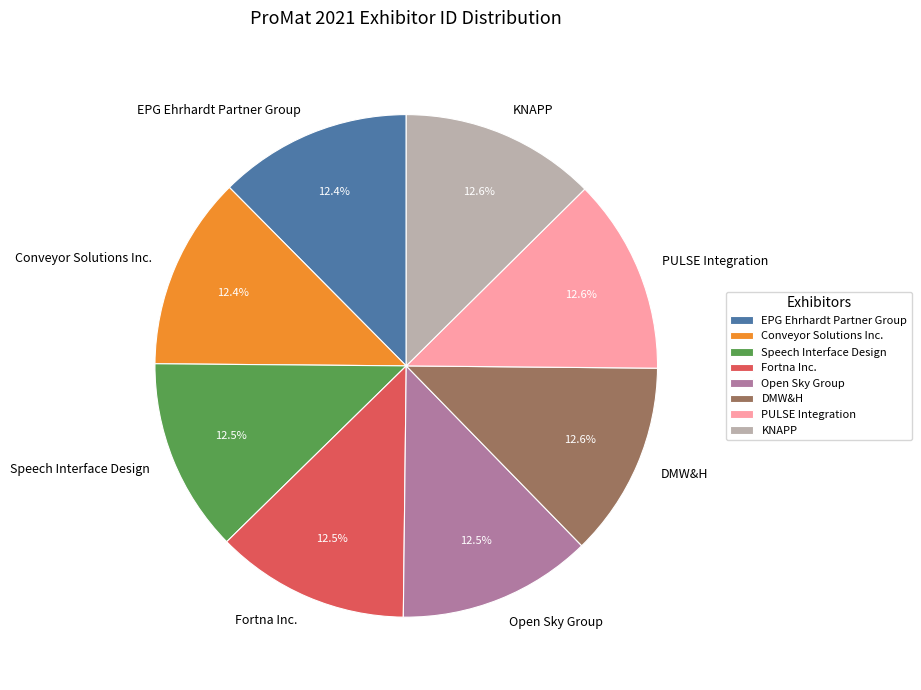

Do Open Sky Group and Speech Interface Design together represent more than half of the pie?

No